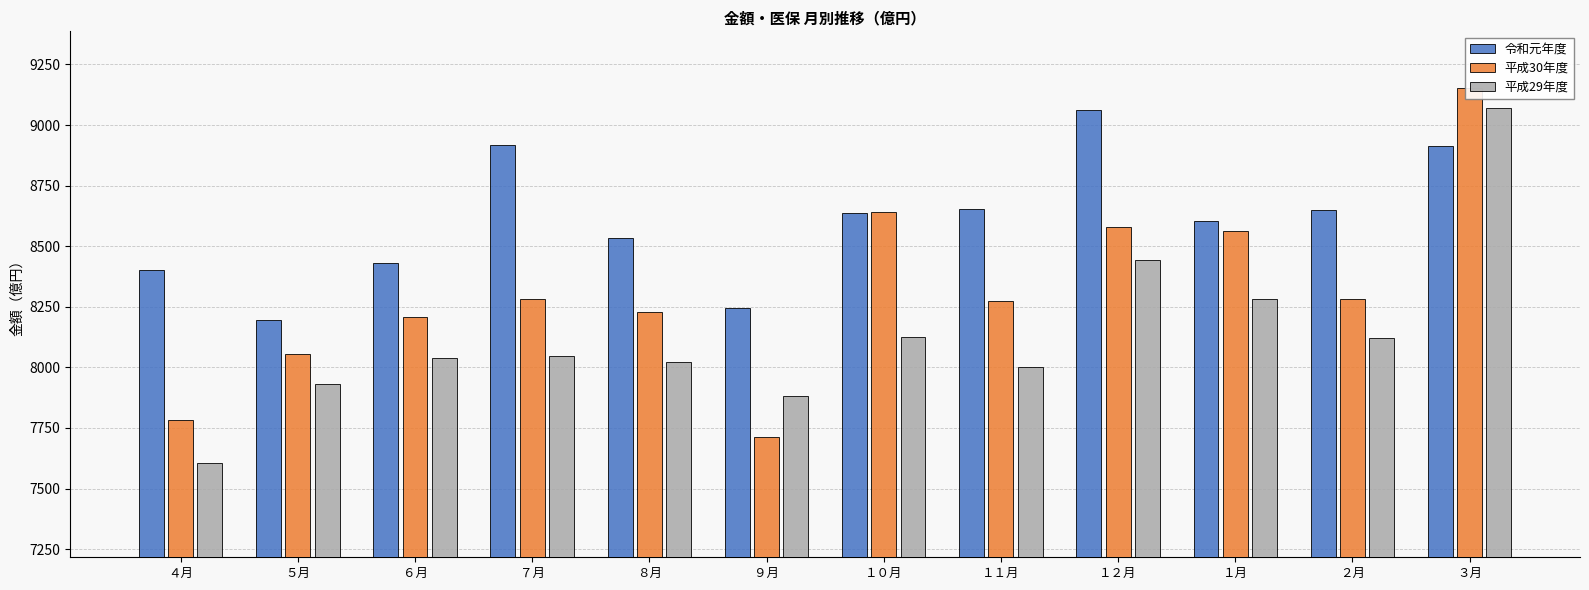

Which series has the largest range (max minus min)?

平成29年度